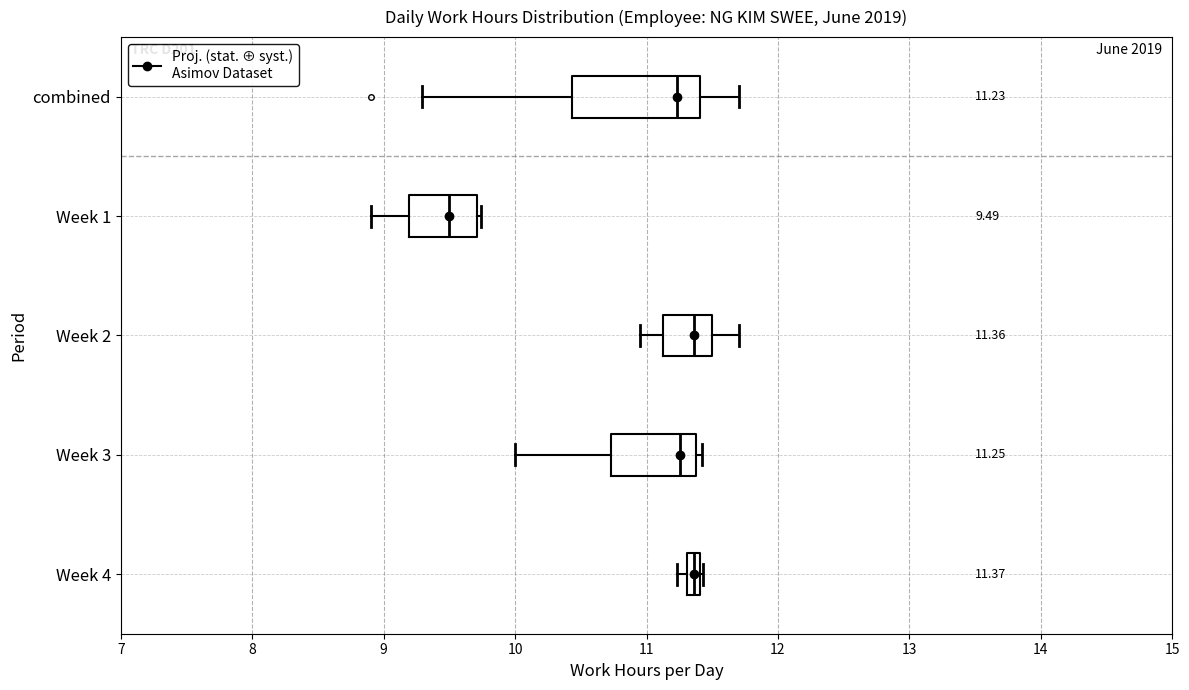

Comparing the boxes themselves (not the whiskers), which one is the widest?

combined